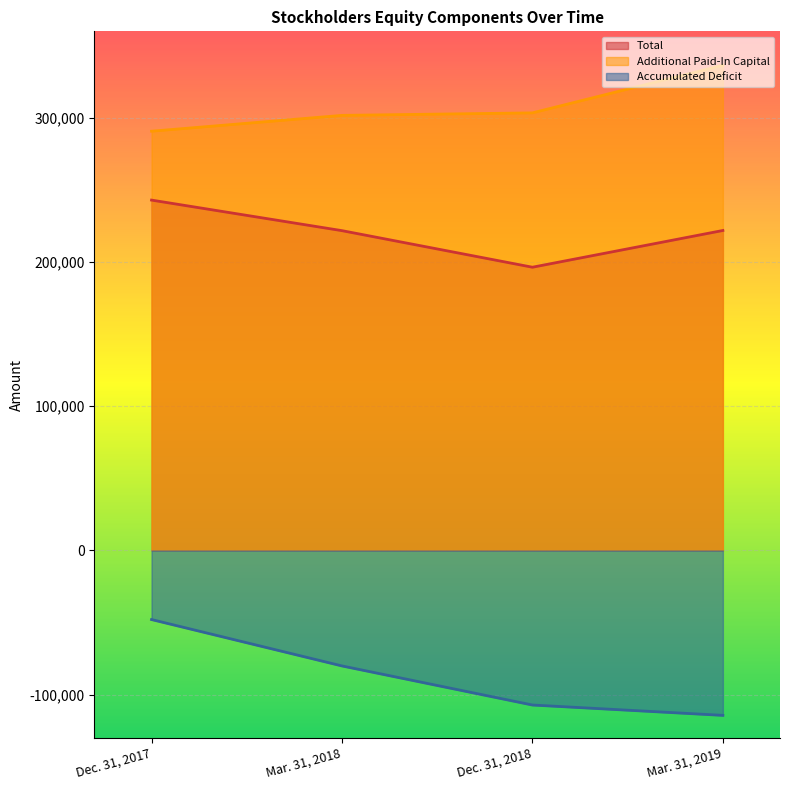

Which series has the largest total across all categories?

Additional Paid-In Capital